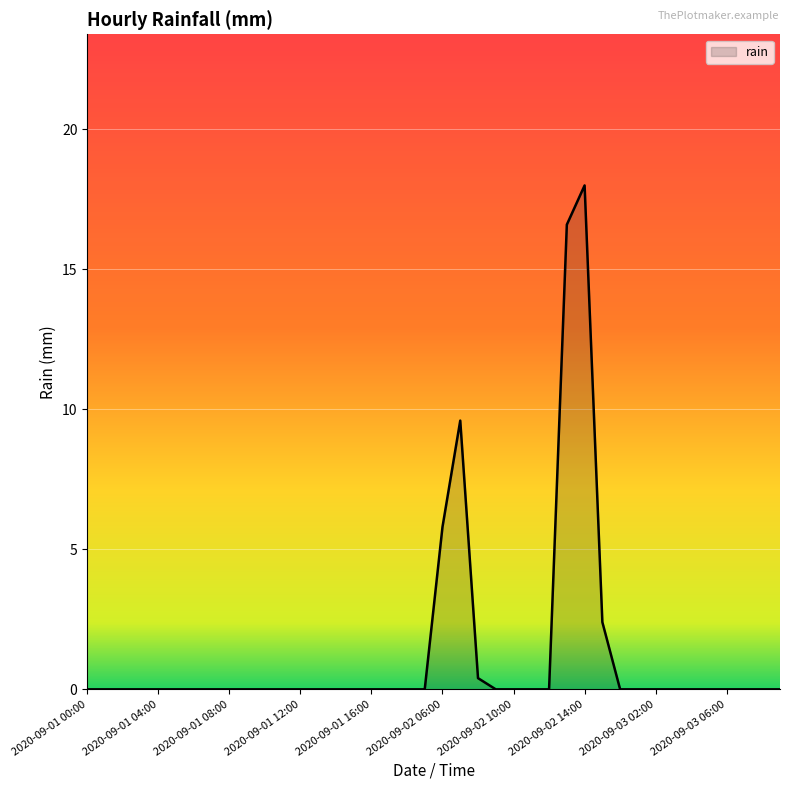

What is the greatest value displayed?

18.0